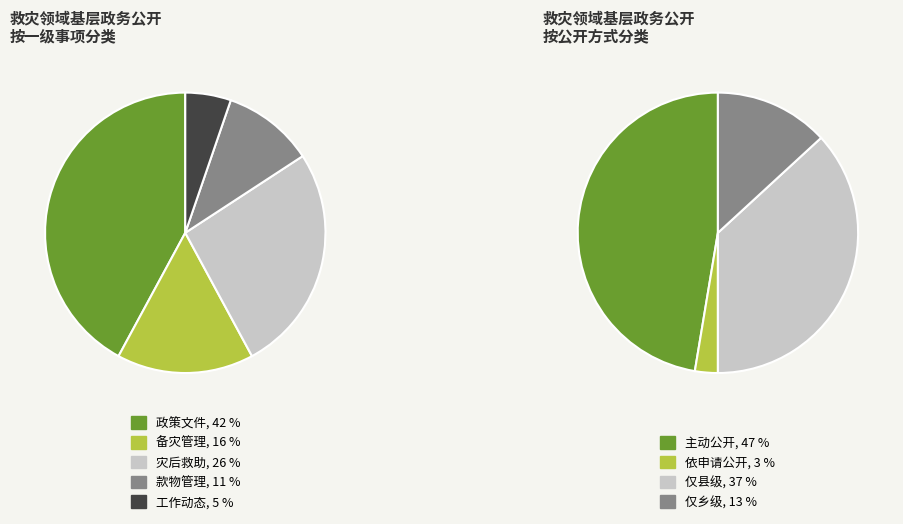

Is 备灾管理 the majority of the pie?

No